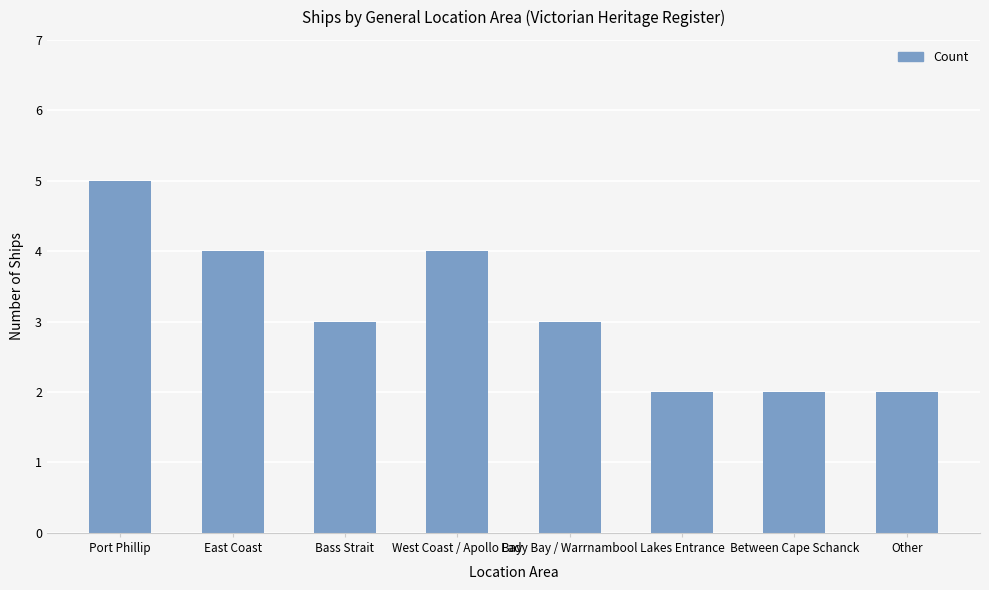

Does the chart contain stacked bars?

No